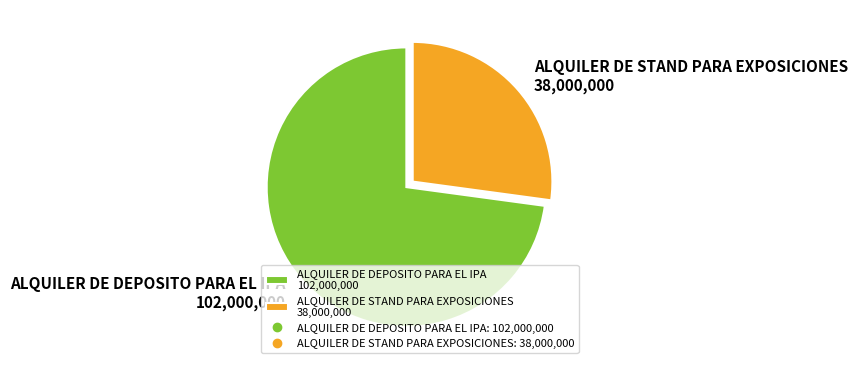

Is there a majority slice in this chart?

Yes